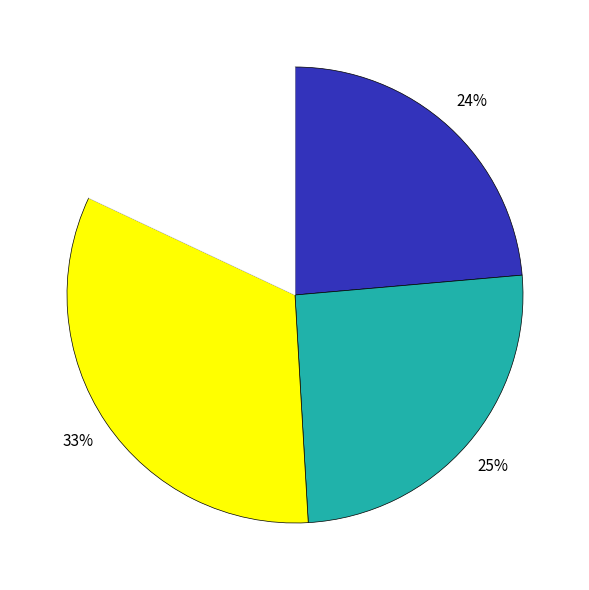

Does any single category account for the majority?

No